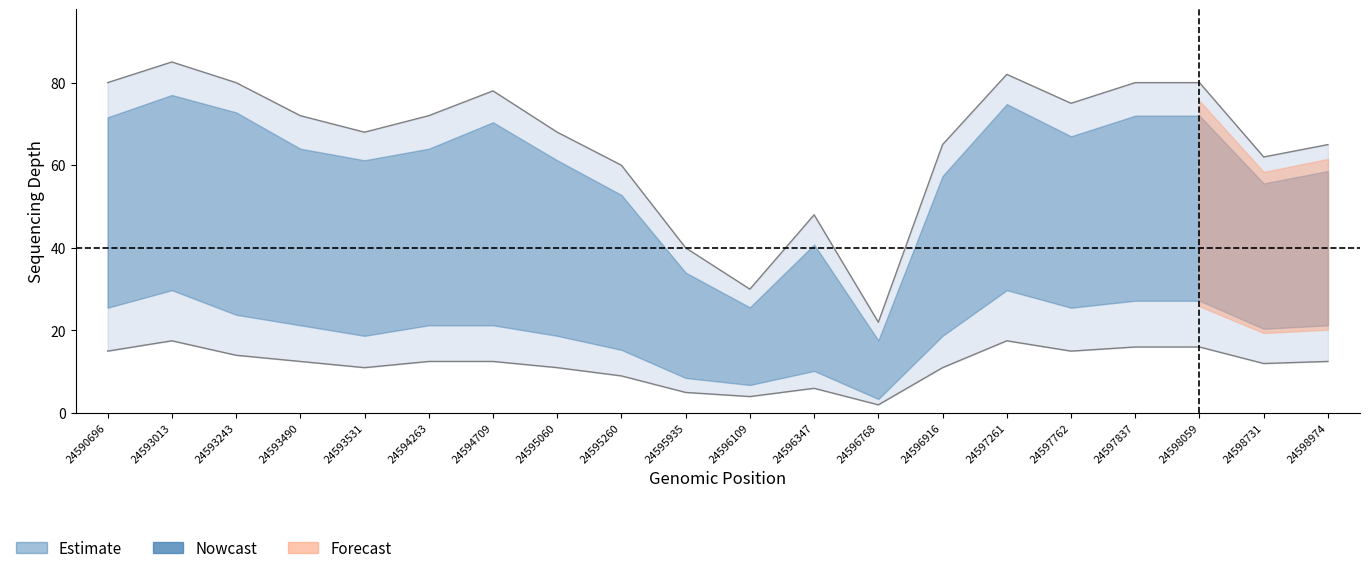

At how many categories does at least one series exceed 66?

12